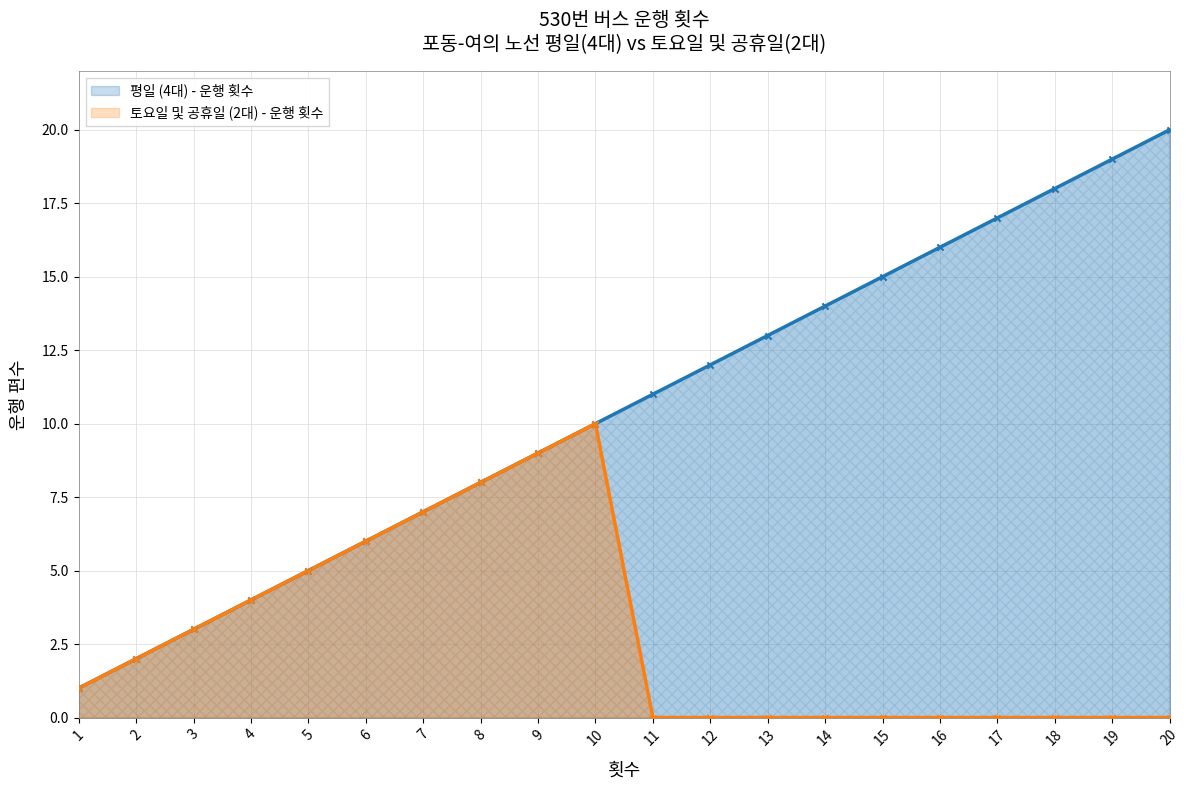

Which series has the largest total across all categories?

평일 (4대) - 운행 횟수